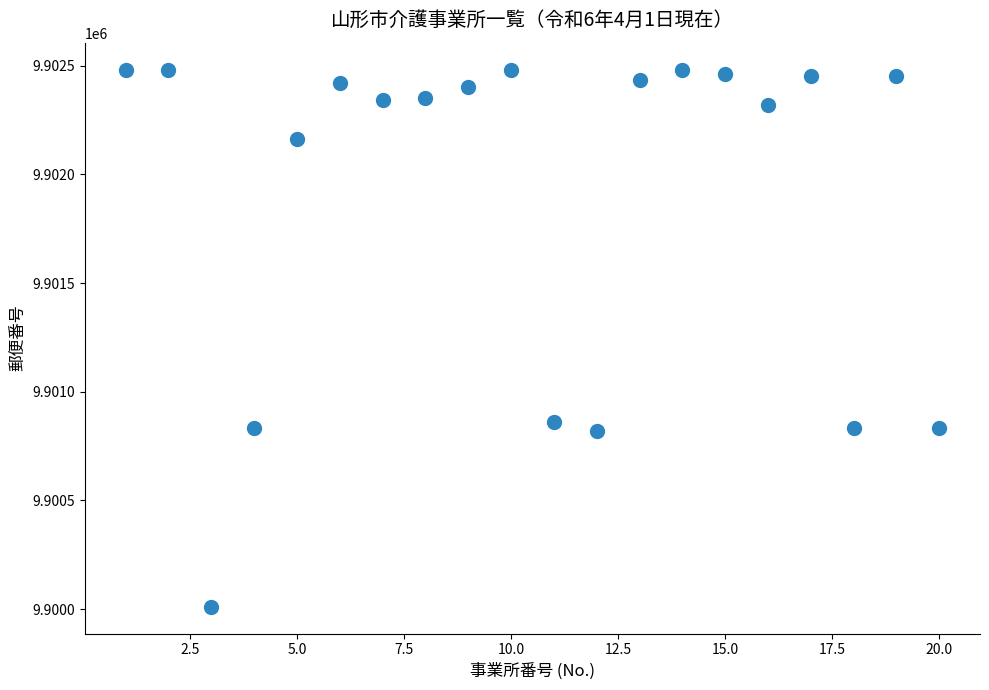

What is the range of Y values (max minus min)?

2472